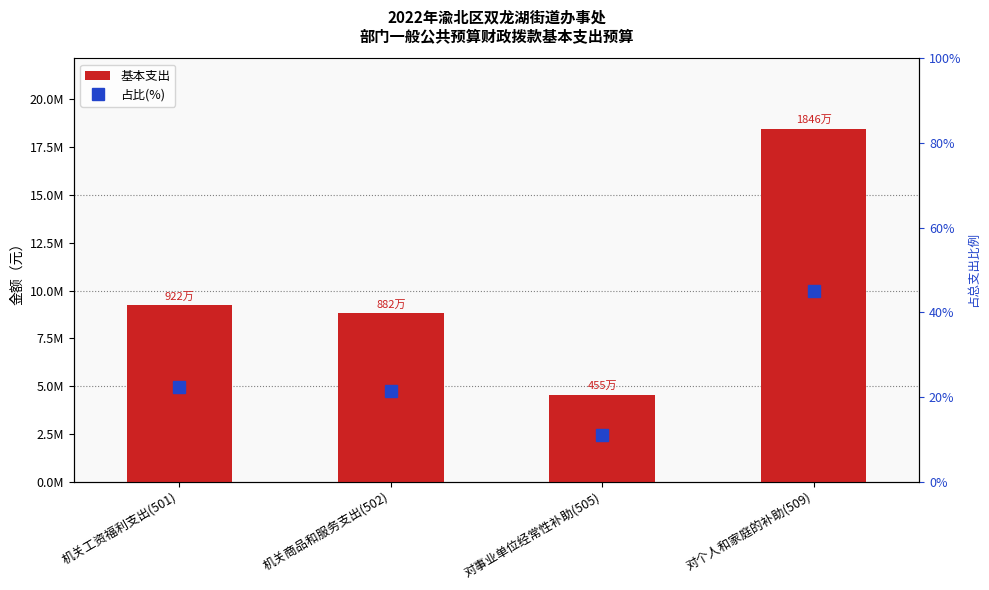

Which category has the lowest value in the 基本支出 series?

对事业单位经常性补助(505)